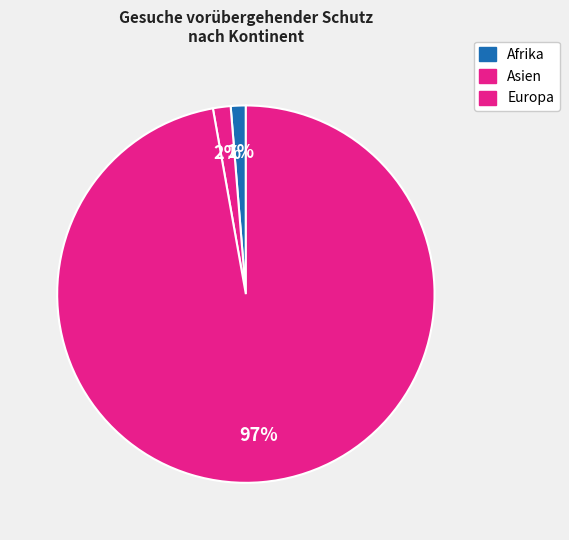

How many segments does this pie chart have?

3